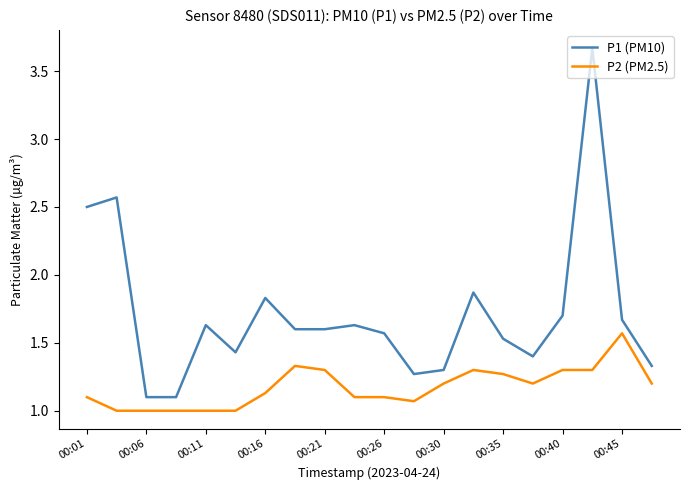

Which series has the largest total across all categories?

P1 (PM10)